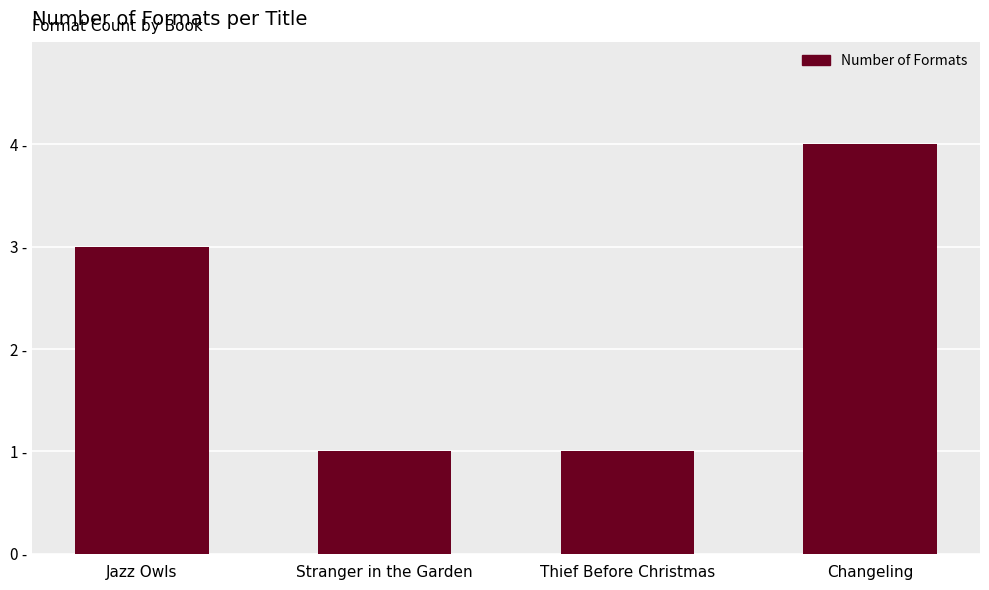

Are the bars horizontal?

No